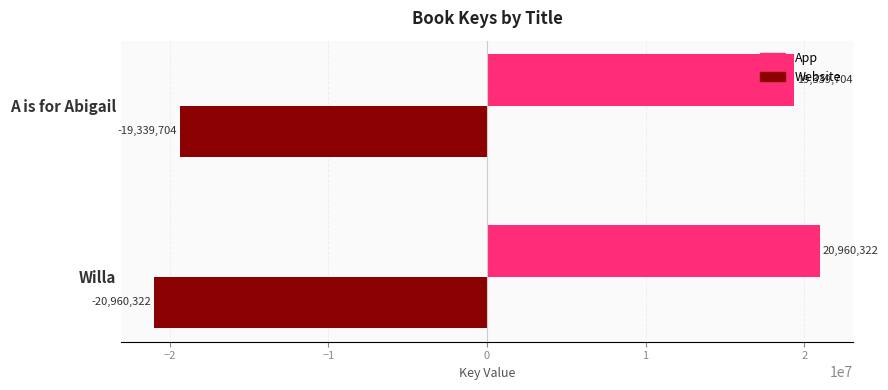

The value of App at A is for Abigail is 27850143. True or false?

False